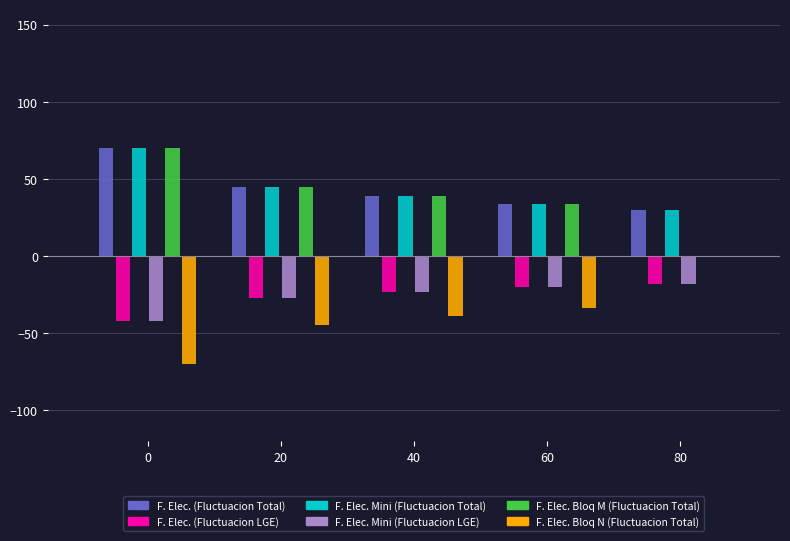

What is the maximum value shown in the chart?

70.2